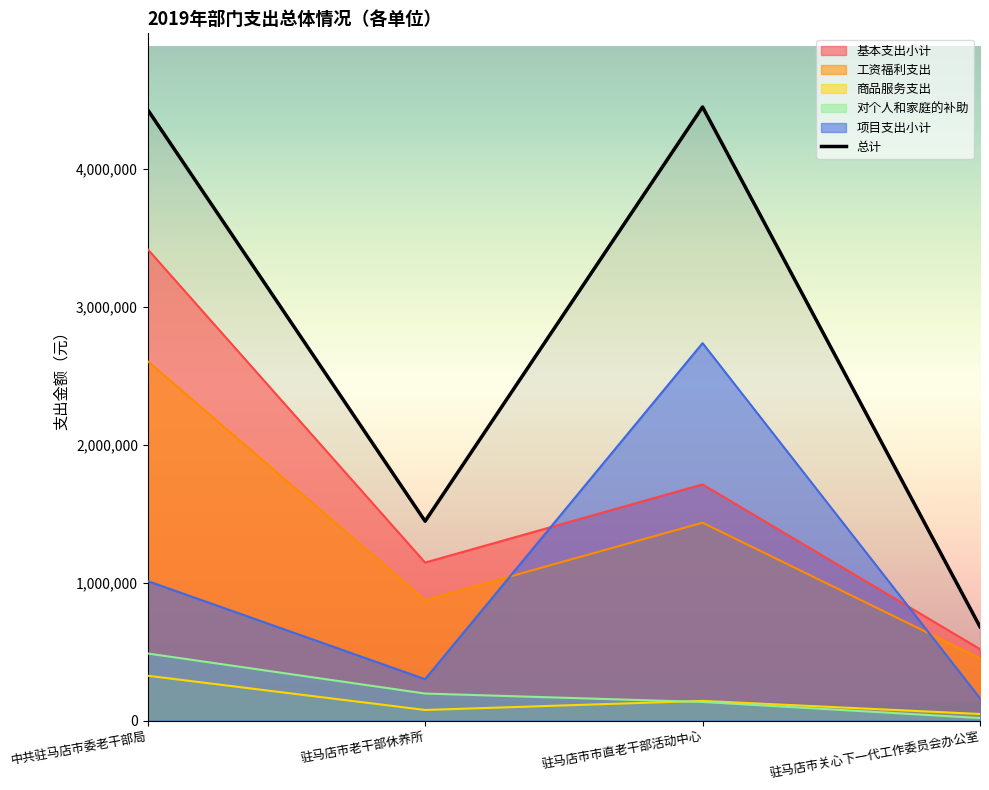

Reading left to right, list all the values displayed in this chart.

基本支出小计: 3418728	1146090	1712905	518248
工资福利支出: 2606778	873031	1435279	451888
商品服务支出: 325218	76915	142718	47770
对个人和家庭的补助: 486732	196144	134908	18590
项目支出小计: 1012000	300000	2737500	162000
总计: 4430728	1446090	4450405	680248